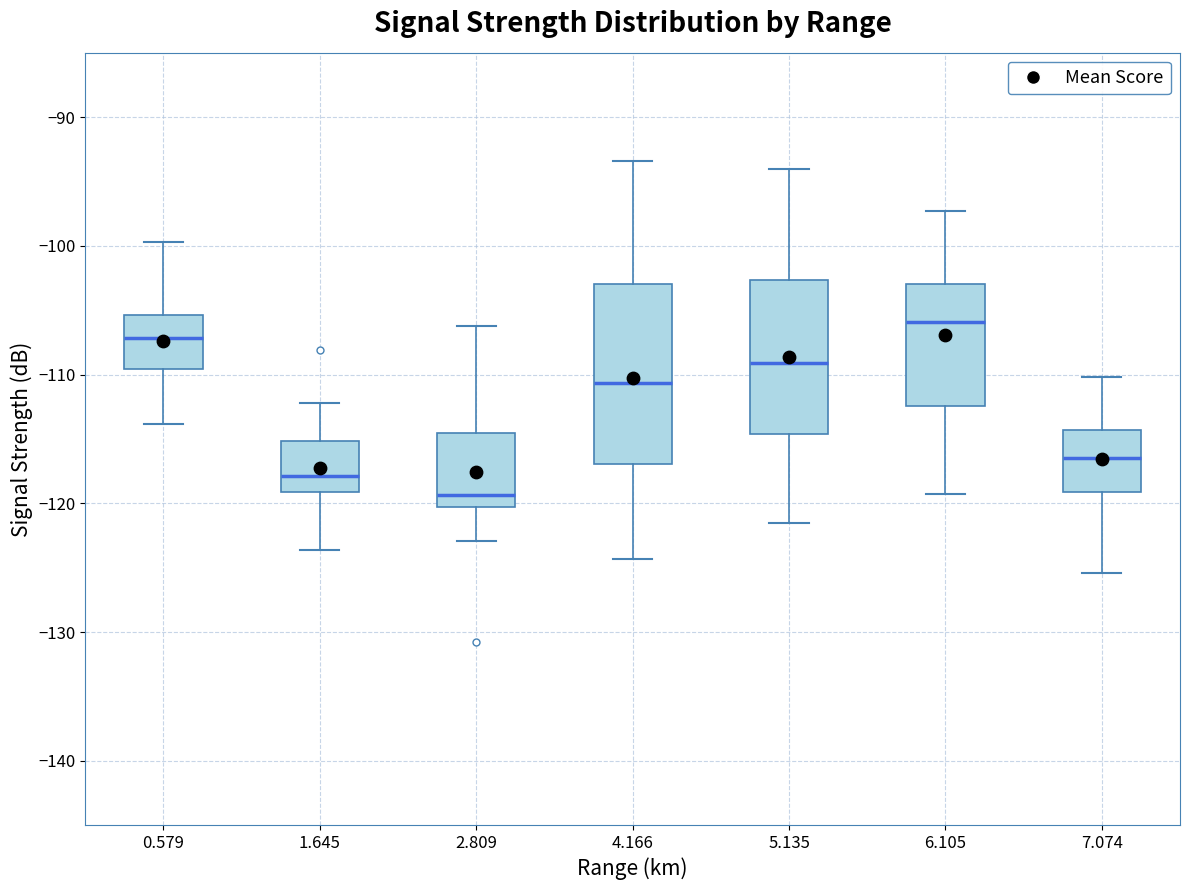

Reading left to right, read every box against the y-axis: the position of its median line, the range the box covers, and the ends of its whiskers. The values are not printed on the chart, so give them approximately, as read against the axis.

0.579: median -107, box -110 to -105, whiskers -114 to -100
1.645: median -118, box -119 to -115, whiskers -124 to -112
2.809: median -119, box -120 to -115, whiskers -123 to -106
4.166: median -111, box -117 to -103, whiskers -124 to -93
5.135: median -109, box -115 to -103, whiskers -121 to -94
6.105: median -106, box -112 to -103, whiskers -119 to -97
7.074: median -116, box -119 to -114, whiskers -125 to -110